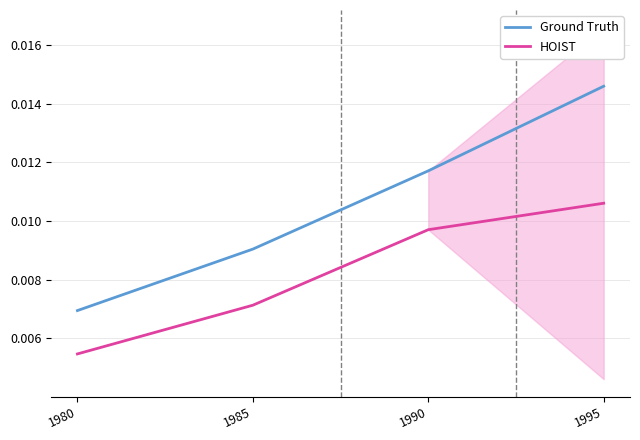

How many lines are shown in the chart?

2